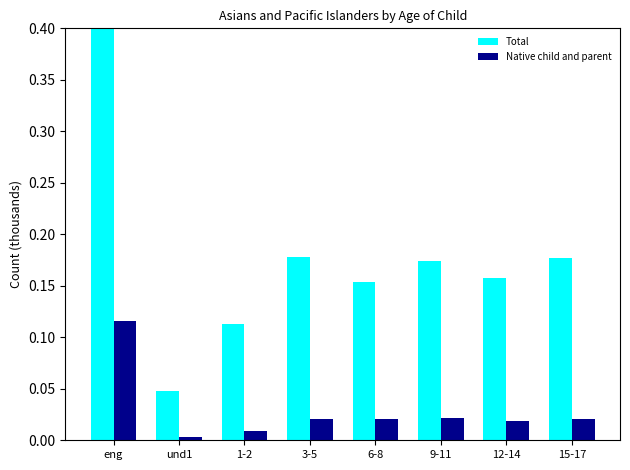

How many data points does each series have?

8